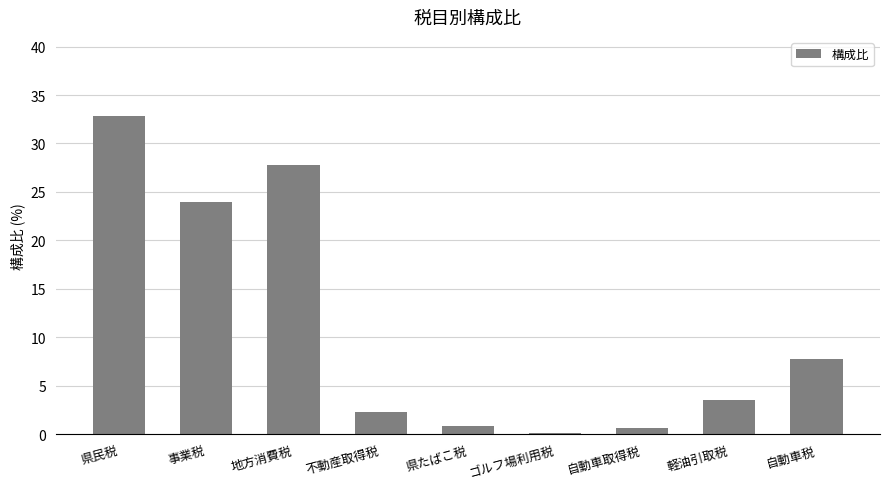

At which label does the data first exceed 3?

県民税